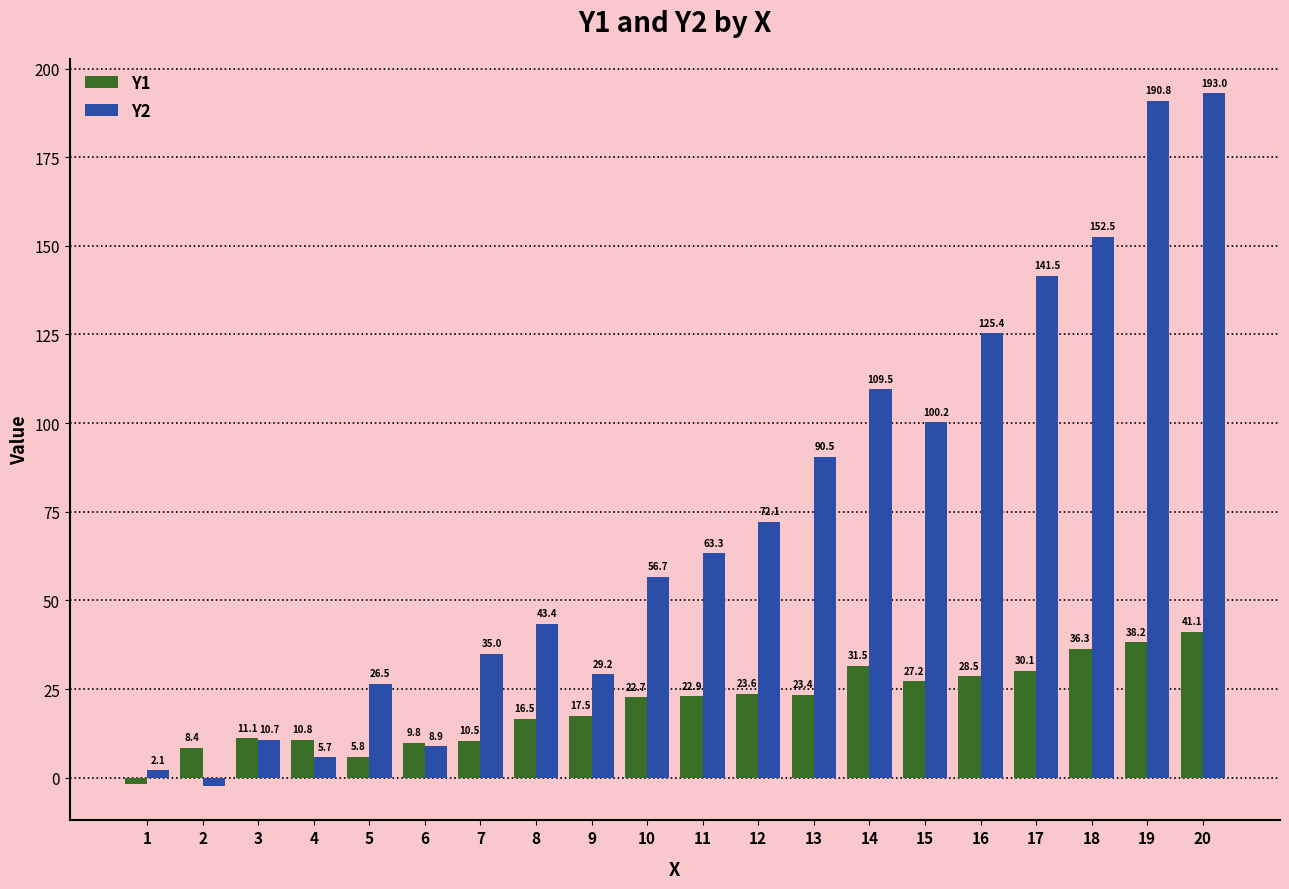

At 13, list the series in order from largest to smallest.

Y2, Y1